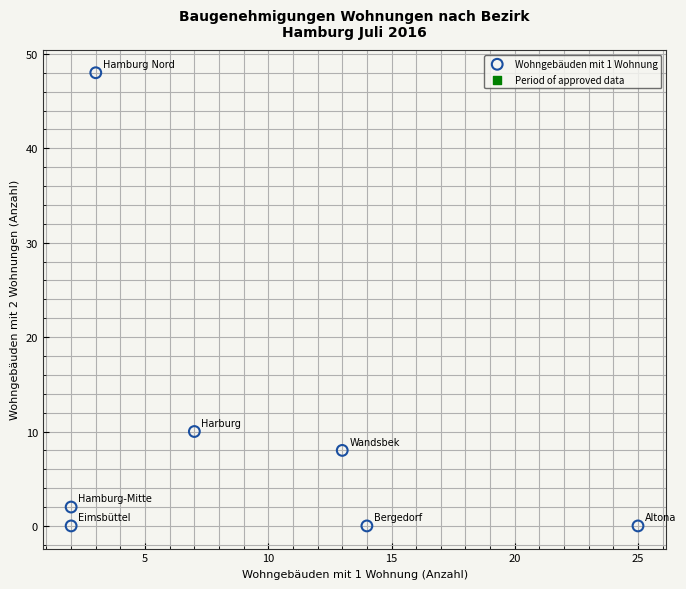

What is the average X value?

9